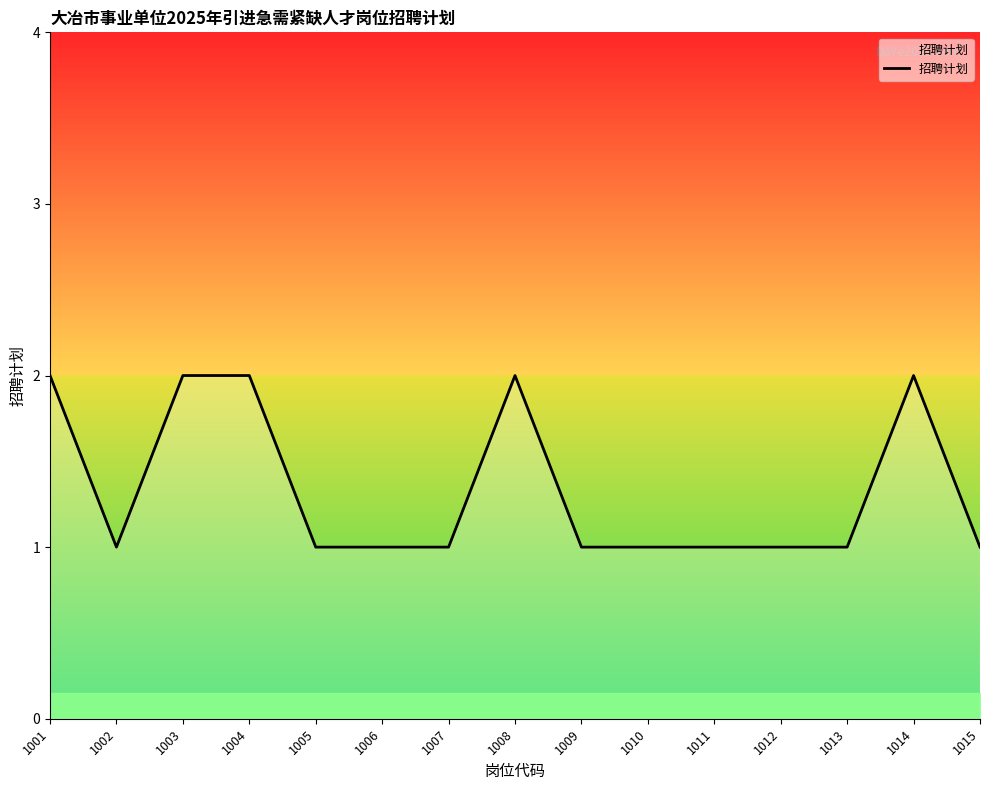

What is the difference between the maximum and second lowest values?

1